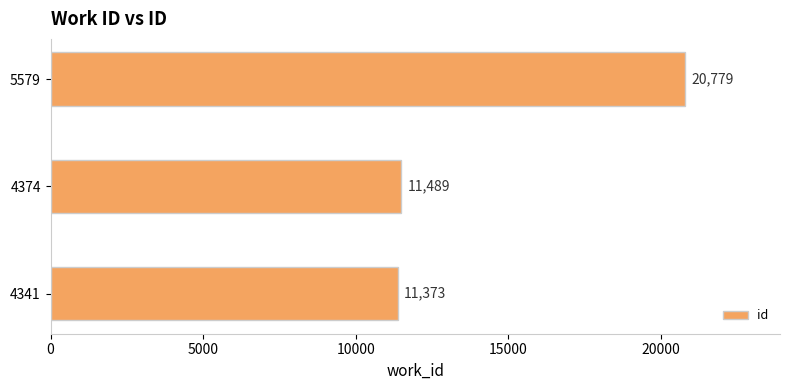

Which has a higher value, 4341 or 5579?

5579